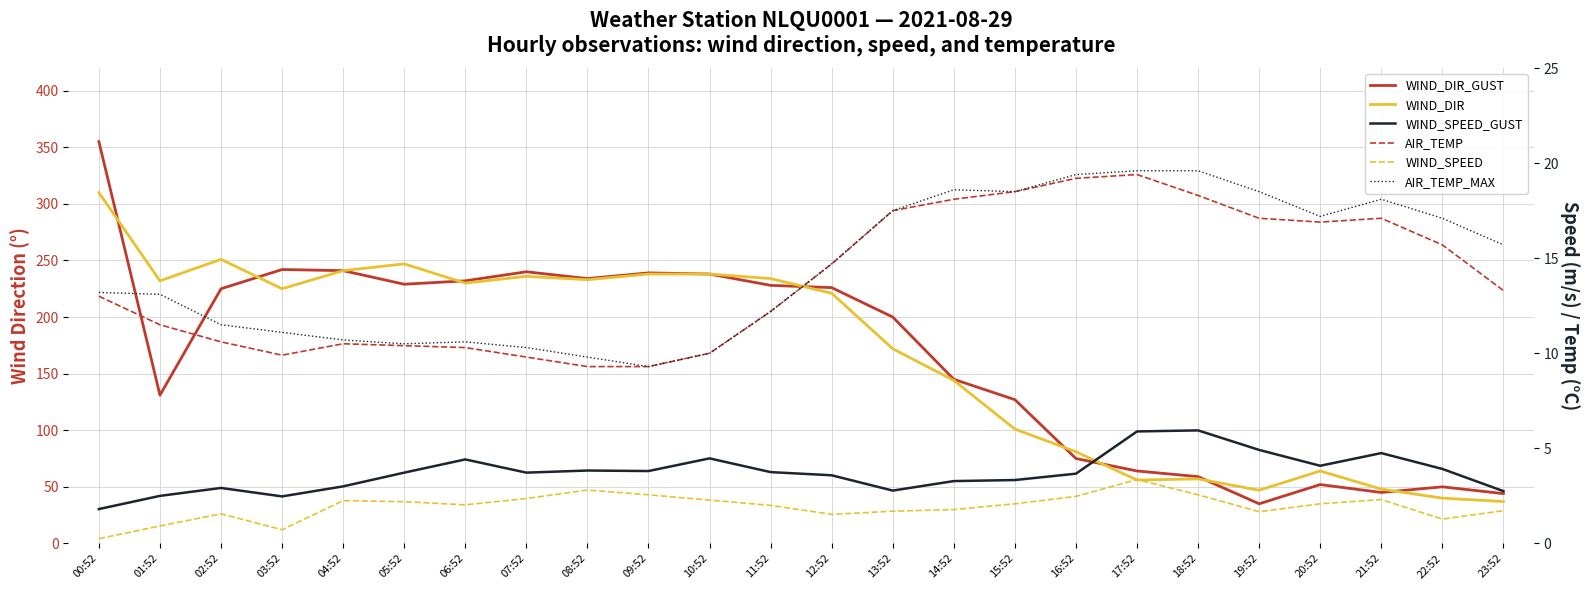

Reading left to right, transcribe all the data shown in this chart.

WIND_DIR_GUST: 355.0	131.0	225.0	242.0	241.0	229.0	232.0	240.0	234.0	239.0	238.0	228.0	226.0	200.0	145.0	127.0	75.0	64.0	59.0	35.0	52.0	45.0	50.0	44.0
WIND_DIR: 310.0	232.0	251.0	225.0	241.0	247.0	230.0	236.0	233.0	238.0	238.0	234.0	221.0	172.0	144.0	101.0	81.0	56.0	57.0	47.0	64.0	48.0	40.0	37.0
WIND_SPEED_GUST: 1.8	2.5	2.9	2.5	3.0	3.7	4.4	3.7	3.8	3.8	4.5	3.8	3.6	2.8	3.3	3.3	3.7	5.9	5.9	4.9	4.1	4.8	3.9	2.8
AIR_TEMP: 13.0	11.5	10.6	9.9	10.5	10.4	10.3	9.8	9.3	9.3	10.0	12.2	14.7	17.5	18.1	18.5	19.2	19.4	18.3	17.1	16.9	17.1	15.7	13.3
WIND_SPEED: 0.2	0.9	1.6	0.7	2.2	2.2	2.0	2.4	2.8	2.6	2.3	2.0	1.5	1.7	1.8	2.1	2.5	3.4	2.6	1.7	2.1	2.3	1.3	1.7
AIR_TEMP_MAX: 13.2	13.1	11.5	11.1	10.7	10.5	10.6	10.3	9.8	9.3	10.0	12.2	14.7	17.5	18.6	18.5	19.4	19.6	19.6	18.5	17.2	18.1	17.1	15.7